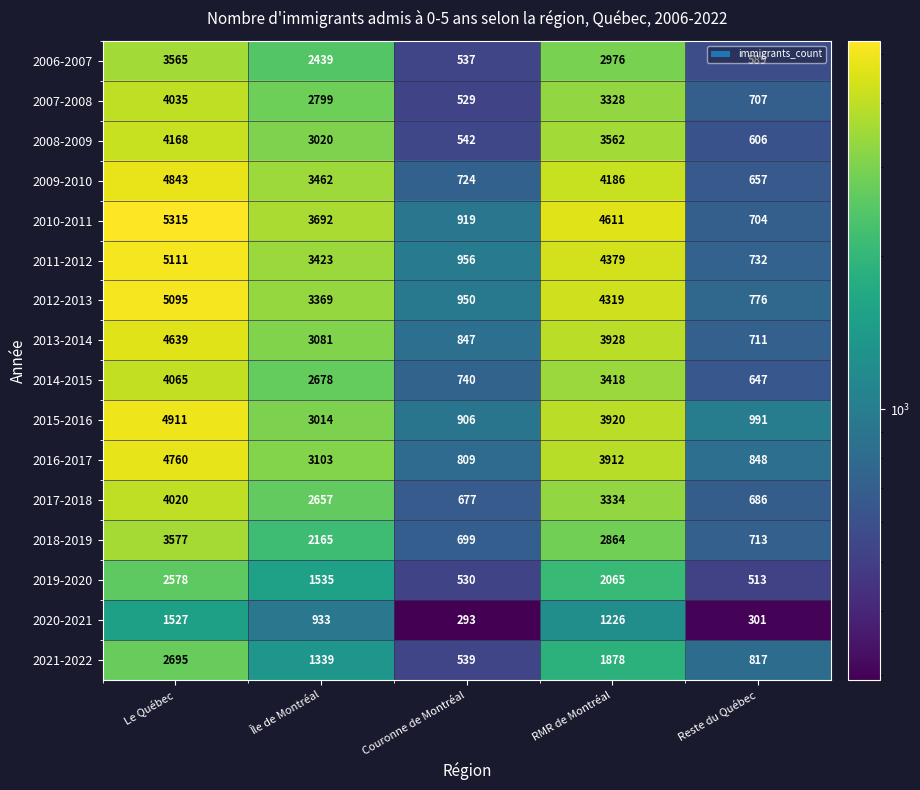

List the series in order of their peak value, lowest first.

2020-2021, 2019-2020, 2021-2022, 2006-2007, 2018-2019, 2017-2018, 2007-2008, 2014-2015, 2008-2009, 2013-2014, 2016-2017, 2009-2010, 2015-2016, 2012-2013, 2011-2012, 2010-2011